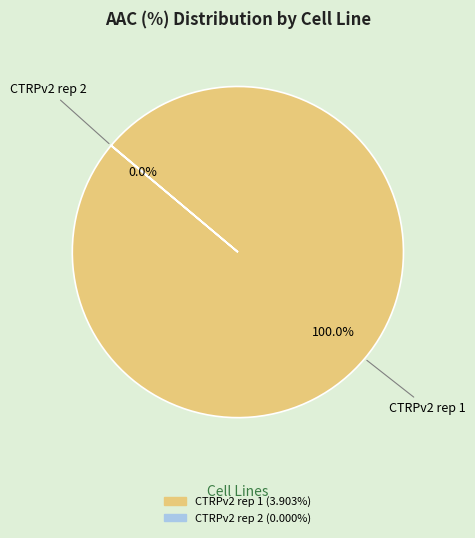

What is the majority slice?

CTRPv2 rep 1